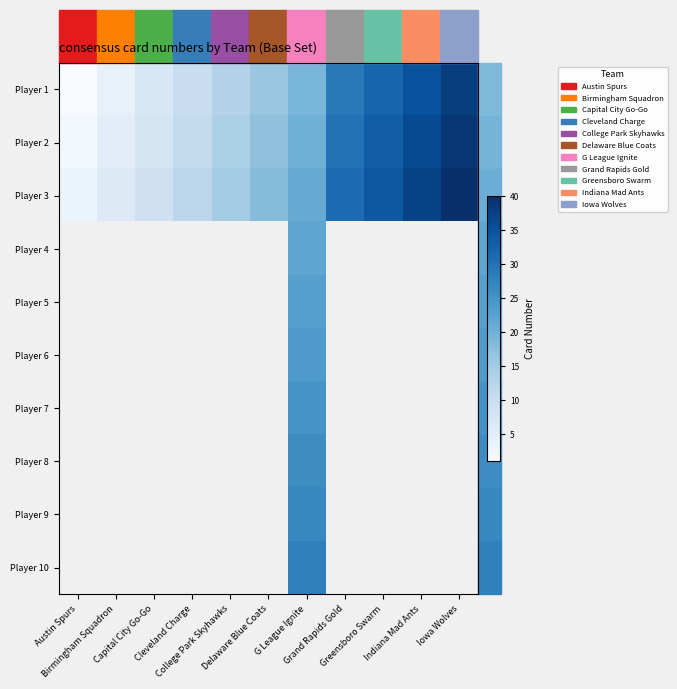

What is the spread (max minus min) of values at Grand Rapids Gold?

2.0